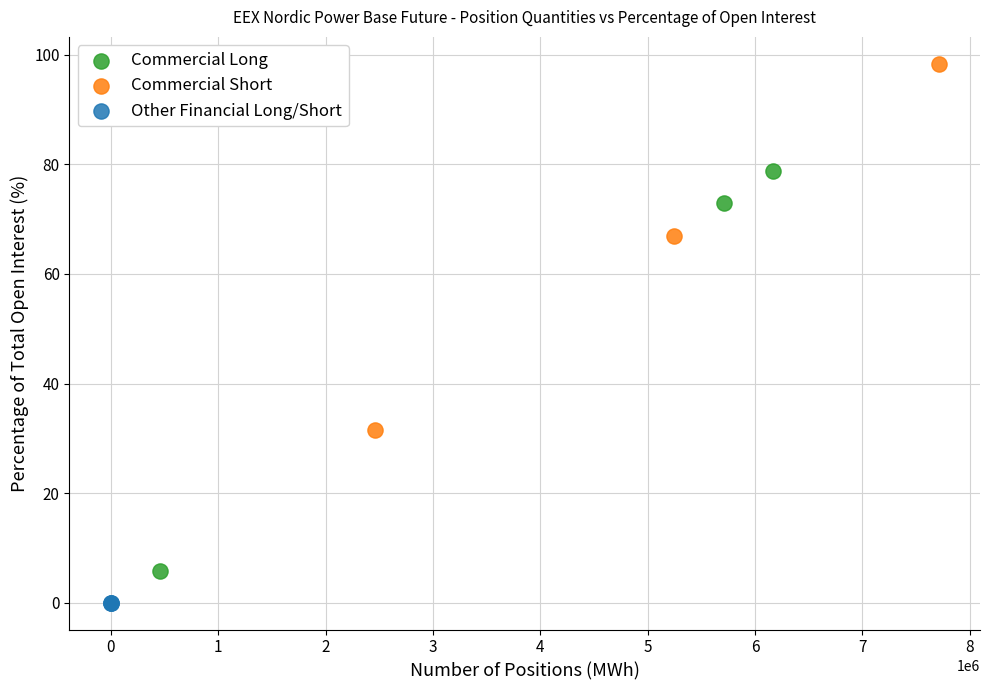

What are all the series names shown in the legend?

Commercial Long, Commercial Short, Other Financial Long/Short